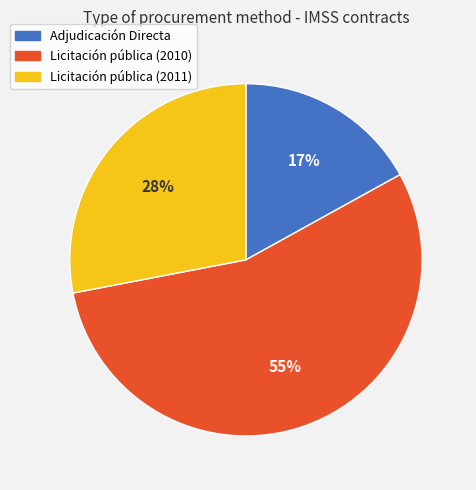

To the nearest percent, what is the difference between the Licitación pública (2010) and Licitación pública (2011) slice percentages?

27%